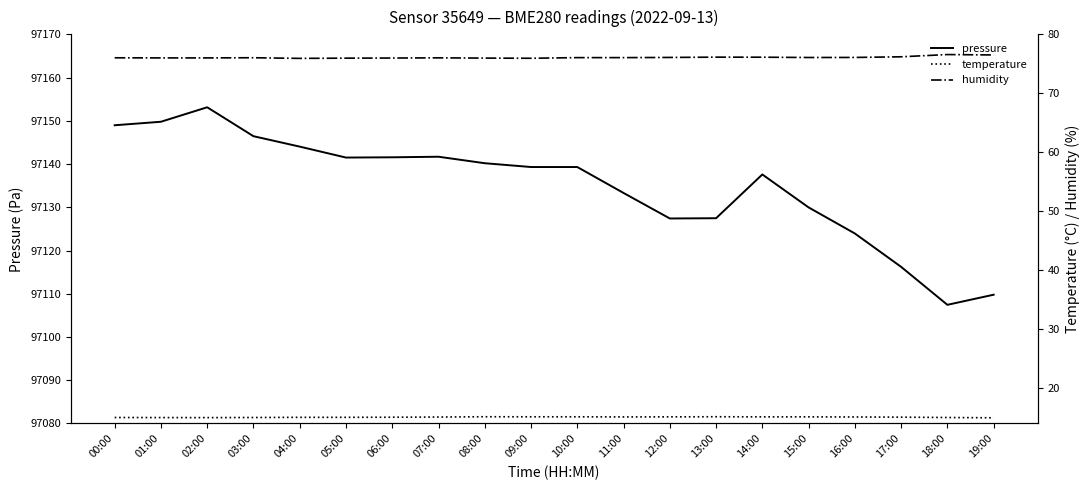

True or false: temperature and pressure intersect in this chart.

False